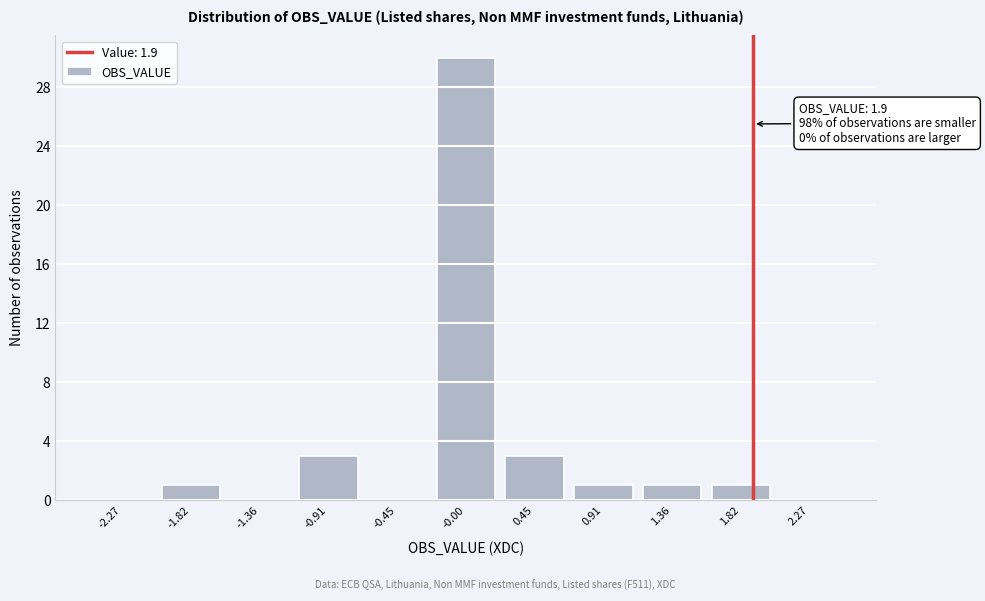

Over which range of the x-axis is the bar tallest?

-0.25 to 0.25